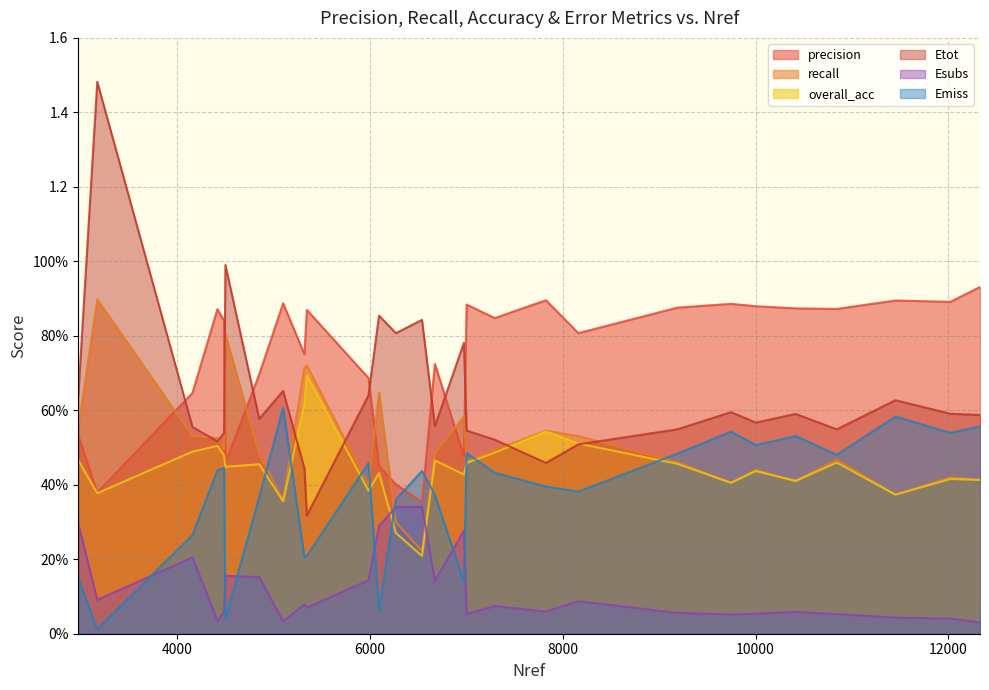

Count the number of categories in the chart.

28